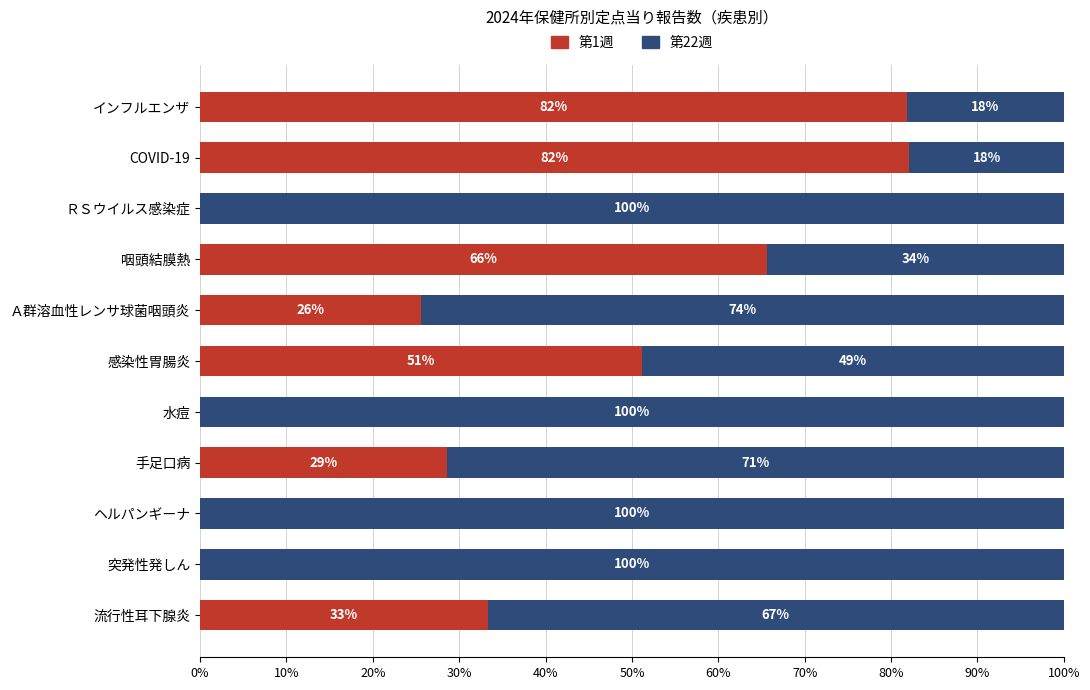

What is the total value across all series at 感染性胃腸炎?

100.0